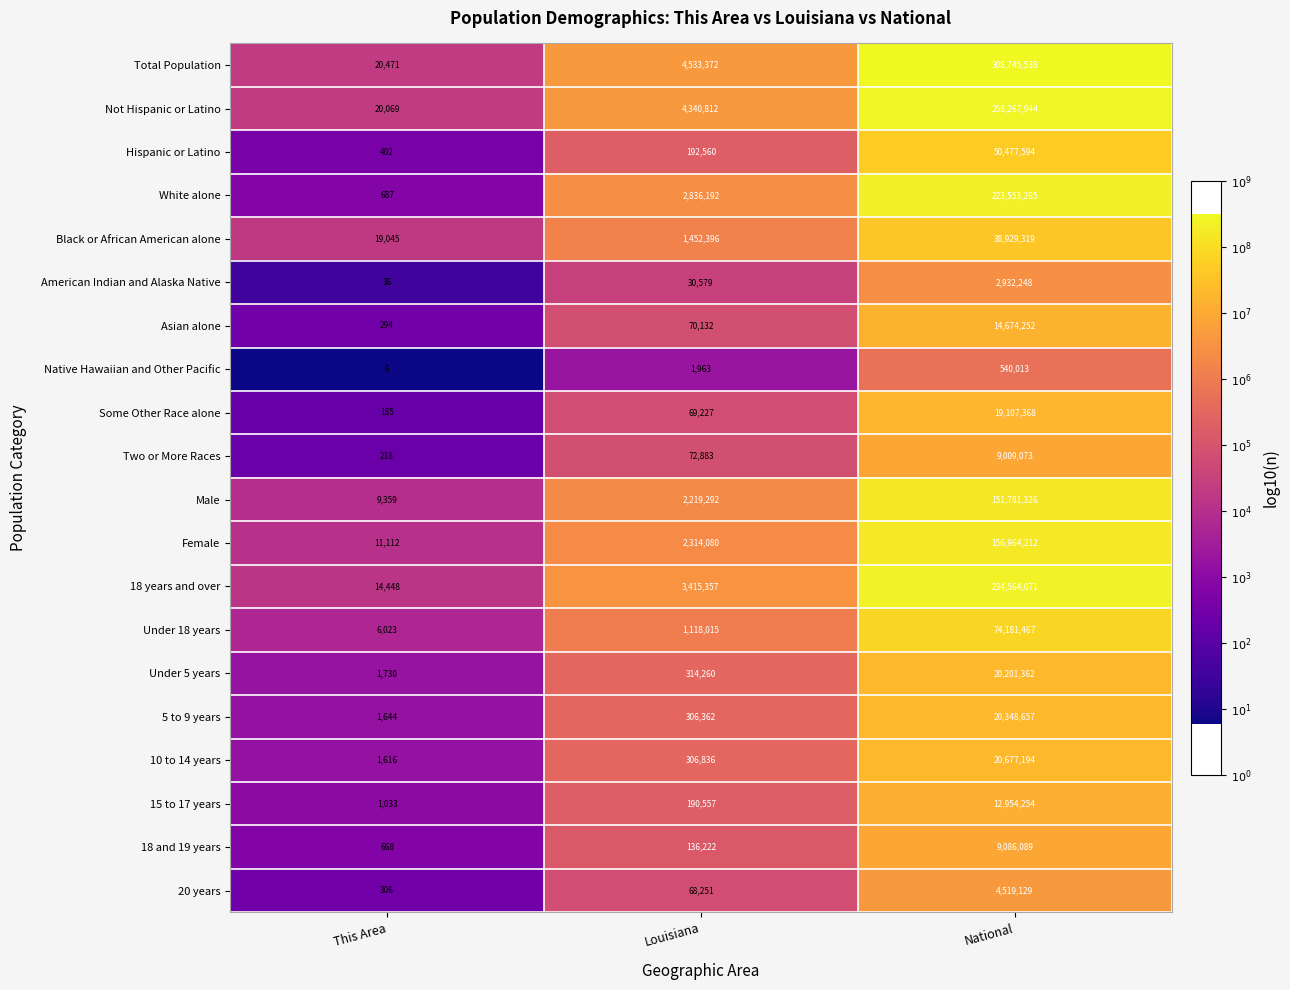

The value of Asian alone at National is 14674252. True or false?

True